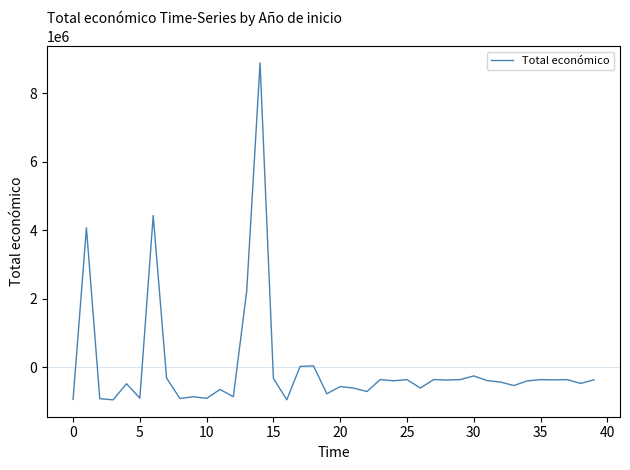

What is the smallest value displayed?

-959821.3